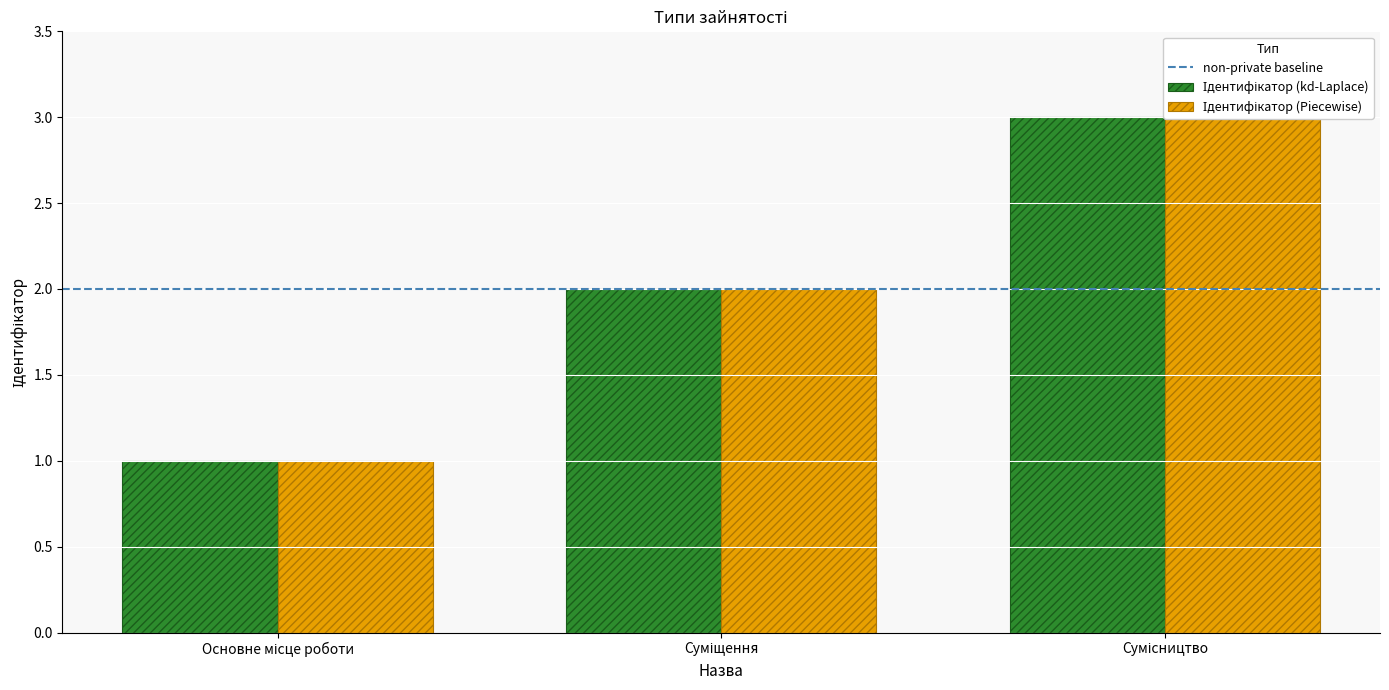

What is the smallest value displayed?

1